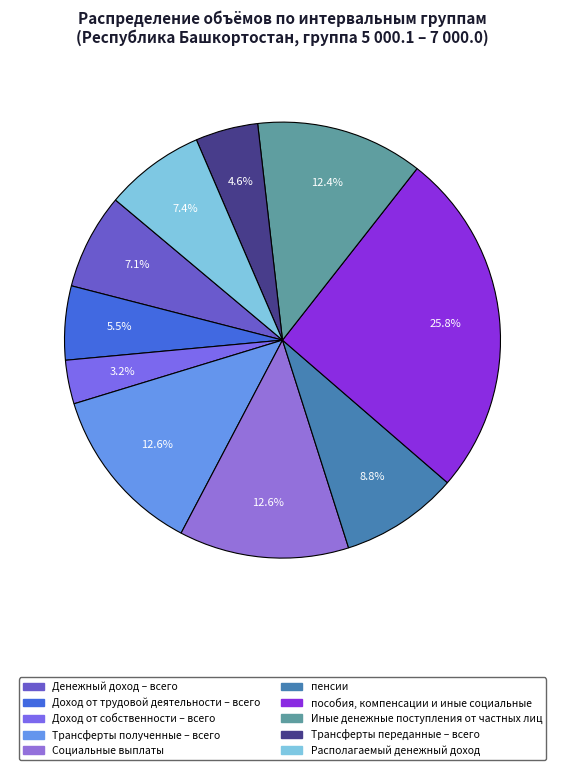

Count the number of slices in the pie.

10